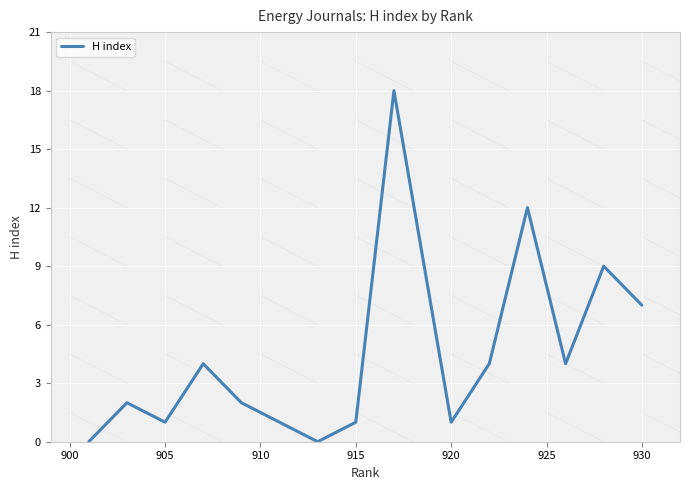

How many interior local valleys (lower than both neighbors) does the data have?

4